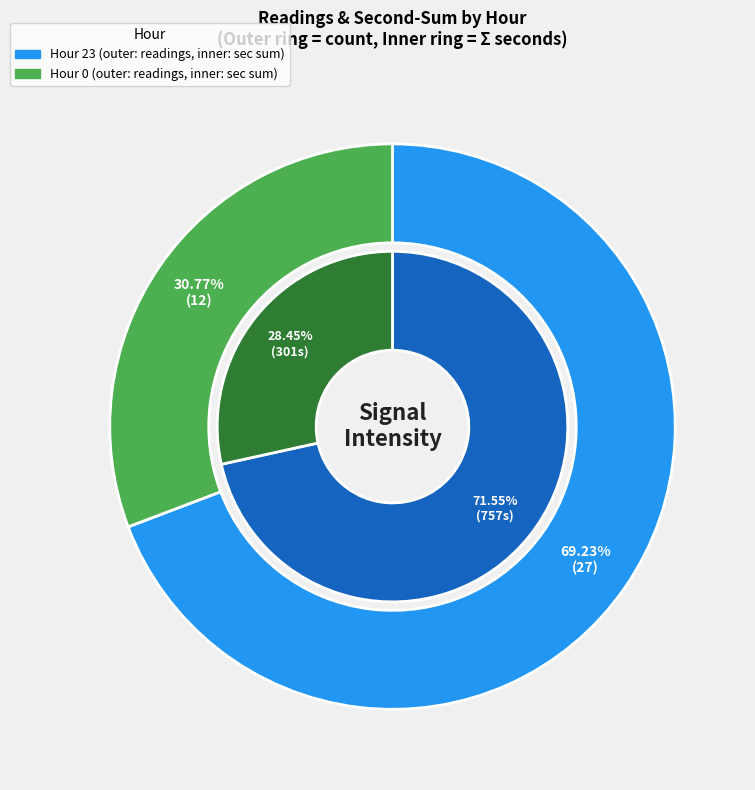

Does 1 represent more than half of the total?

No